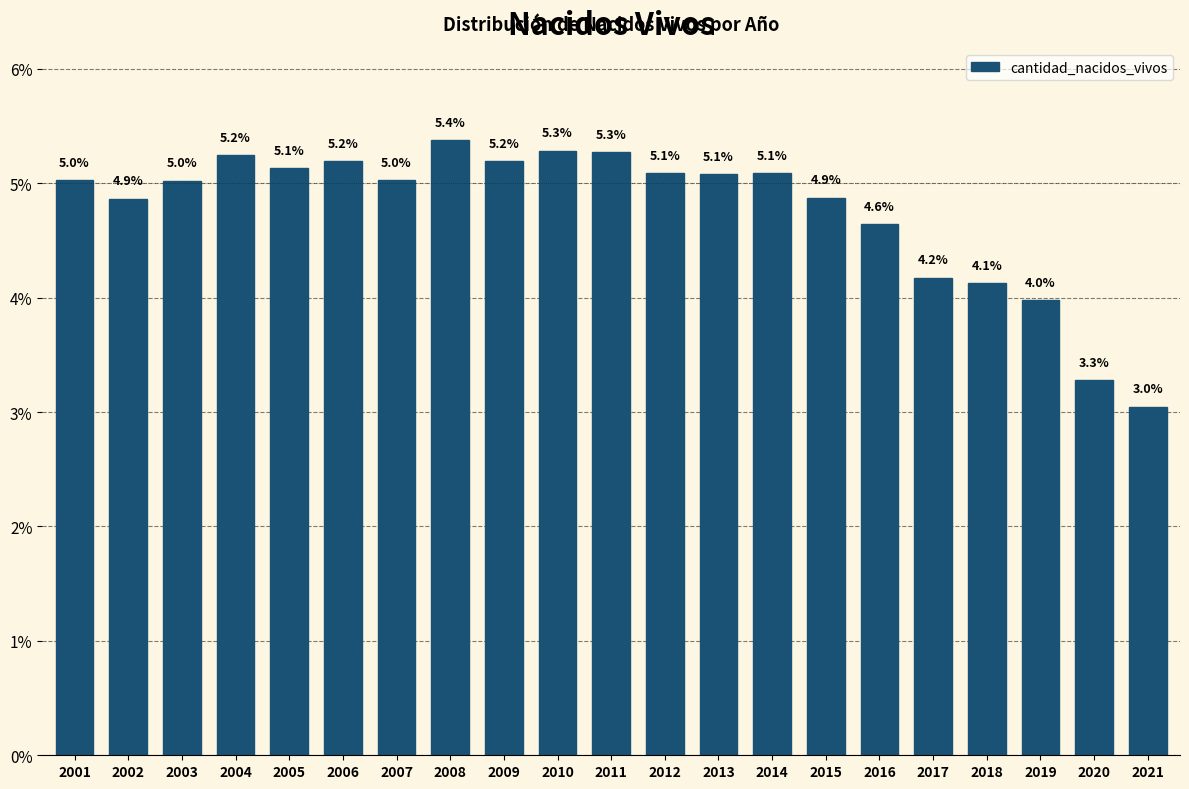

Reading left to right, transcribe all the data shown in this chart.

5.0	4.9	5.0	5.2	5.1	5.2	5.0	5.4	5.2	5.3	5.3	5.1	5.1	5.1	4.9	4.6	4.2	4.1	4.0	3.3	3.0